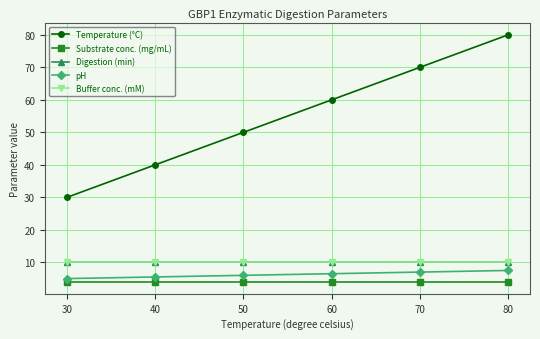

Does the chart have visible grid lines?

Yes